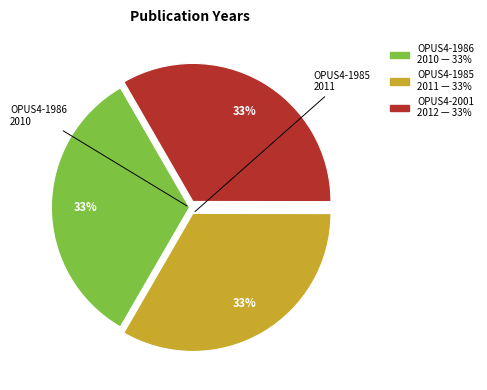

Is there a majority slice in this chart?

No